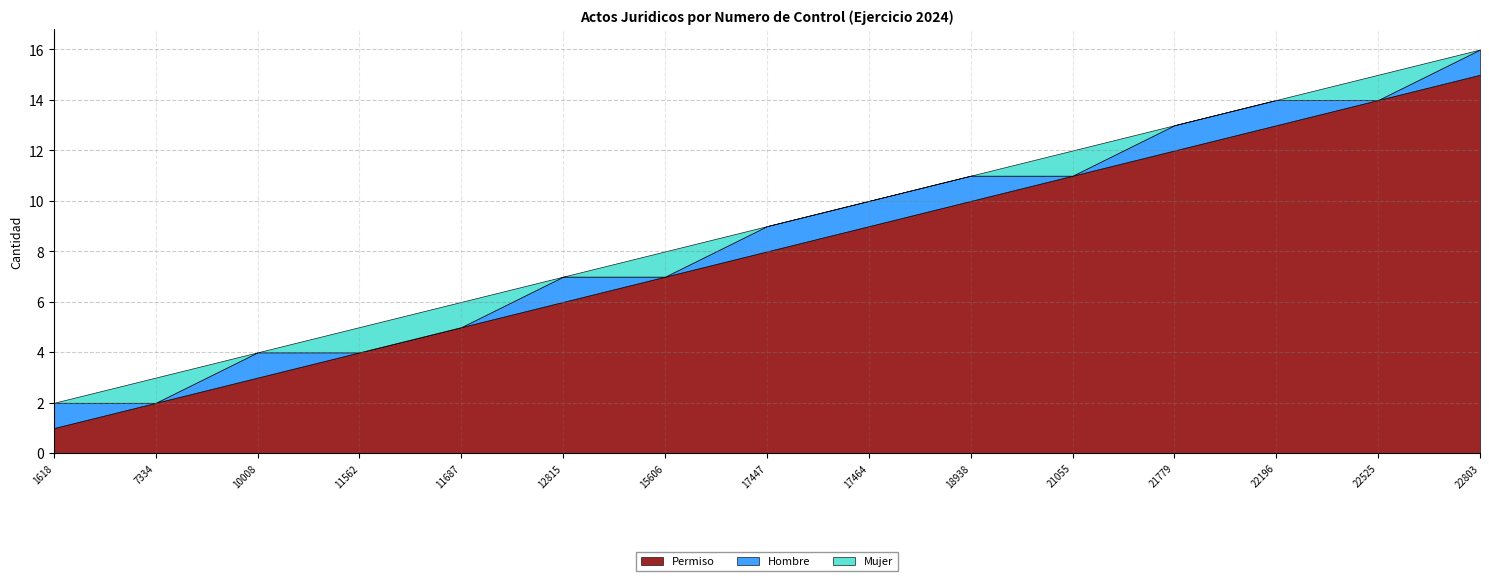

What is the difference between the Hombre values at 10008 and 7334?

1